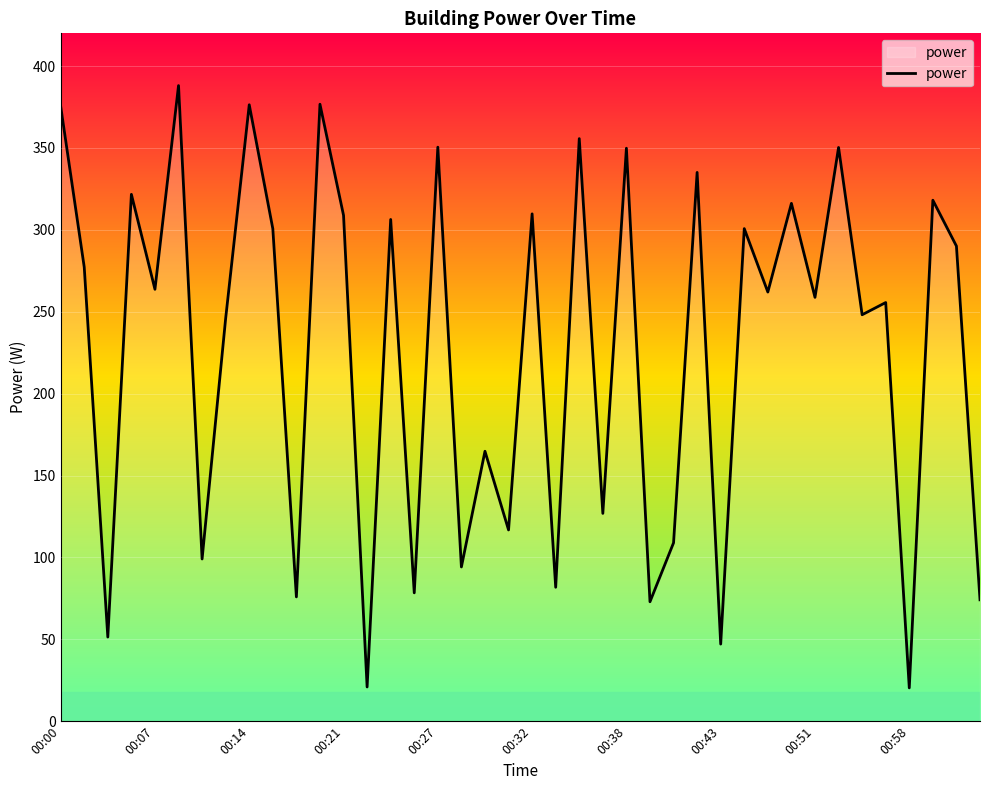

What is the minimum value shown in the chart?

20.3